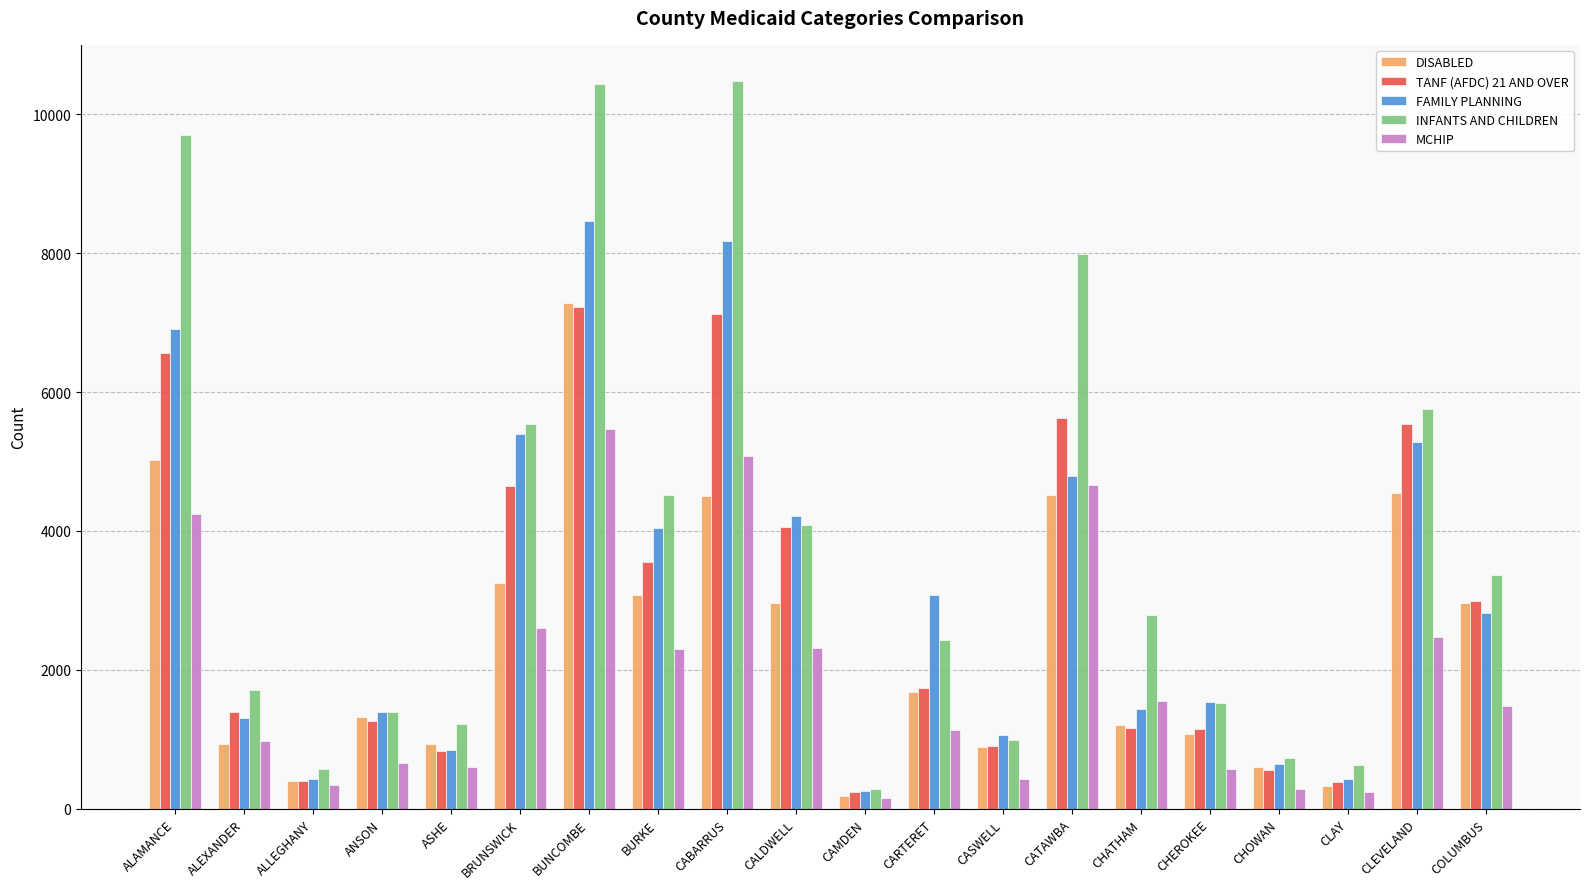

What is the difference between the highest and lowest values at CLAY?

378